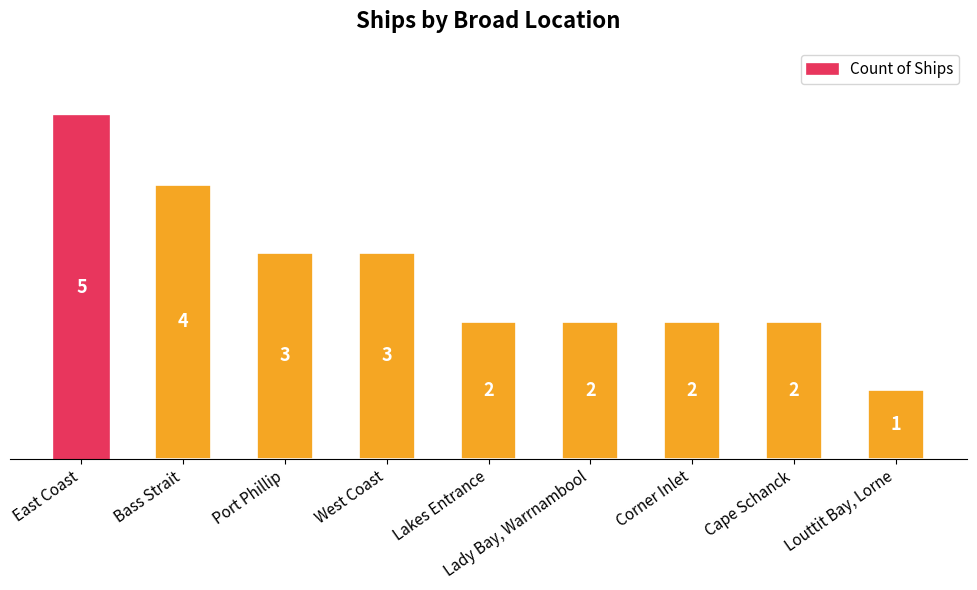

How many data points does each series have?

9